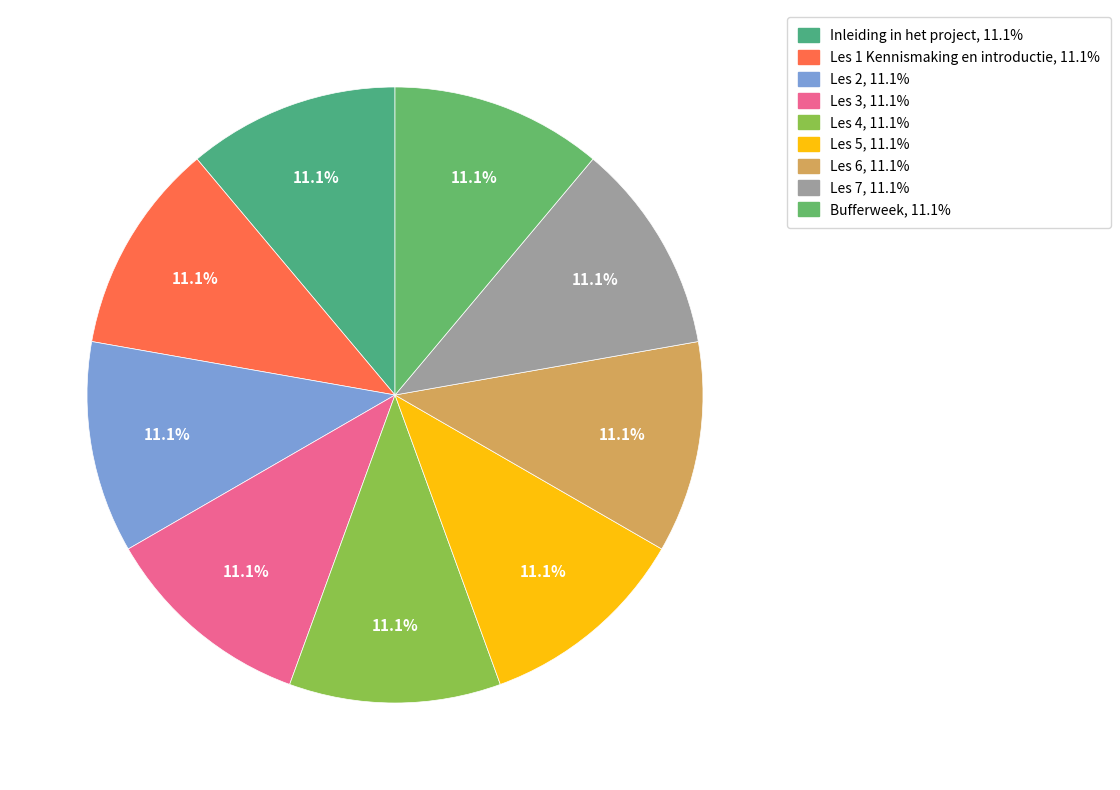

Count the number of slices in the pie.

9